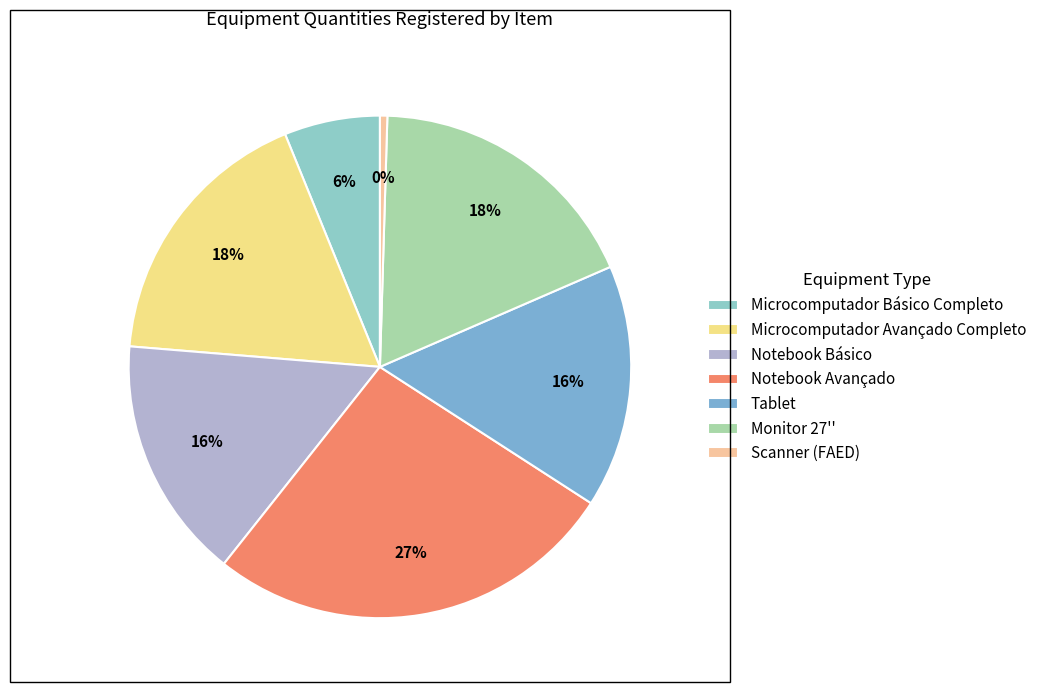

To the nearest percent, what is the average slice percentage?

14%